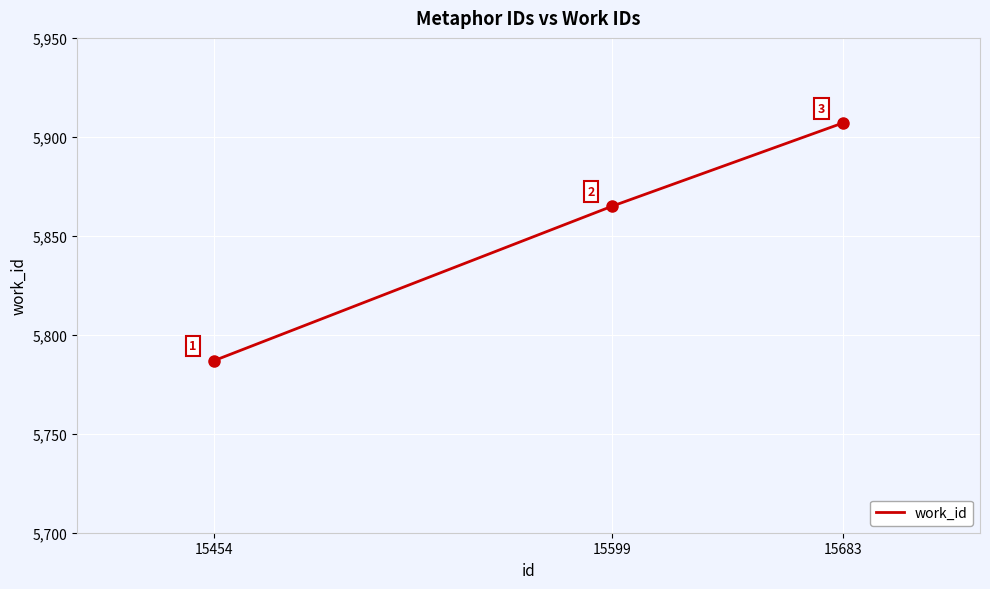

Is this an area chart (filled region under the line)?

No